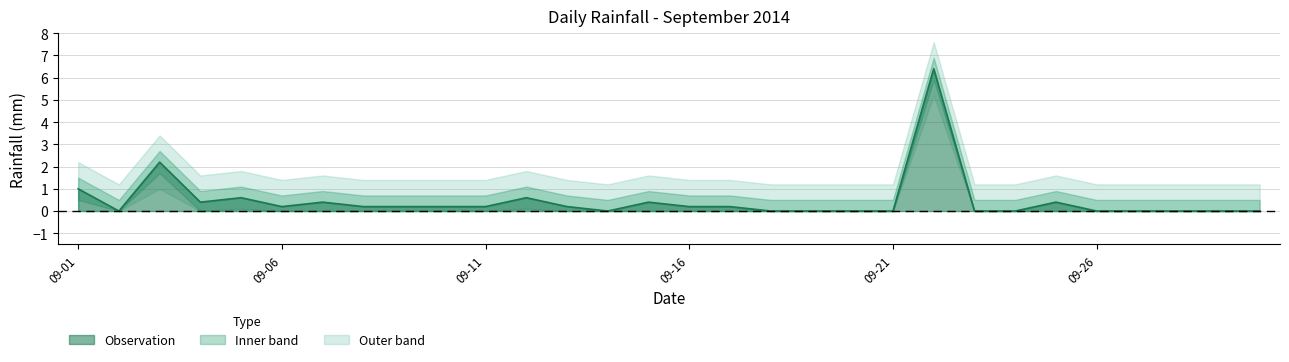

Reading left to right, transcribe all the data shown in this chart.

1.0	0.0	2.2	0.4	0.6	0.2	0.4	0.2	0.2	0.2	0.2	0.6	0.2	0.0	0.4	0.2	0.2	0.0	0.0	0.0	0.0	6.4	0.0	0.0	0.4	0.0	0.0	0.0	0.0	0.0